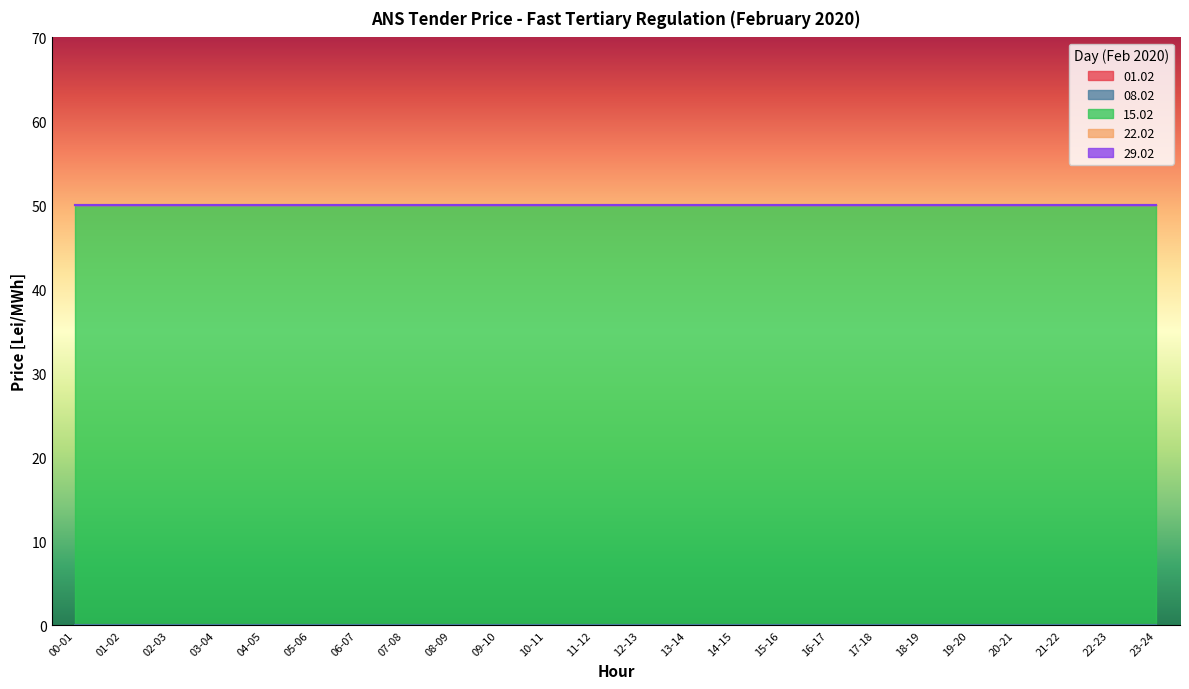

Does the chart display data point markers on the line(s)?

No